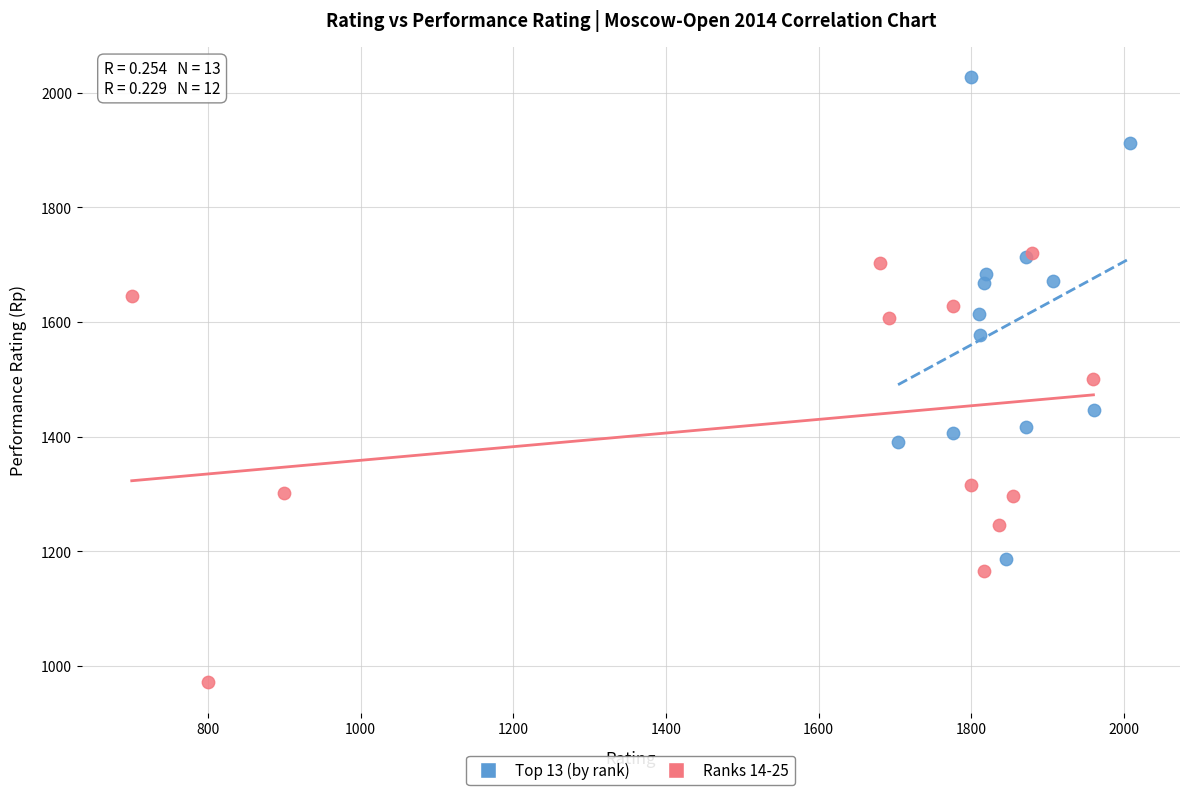

Which series reaches the minimum Y coordinate?

Ranks 14-25